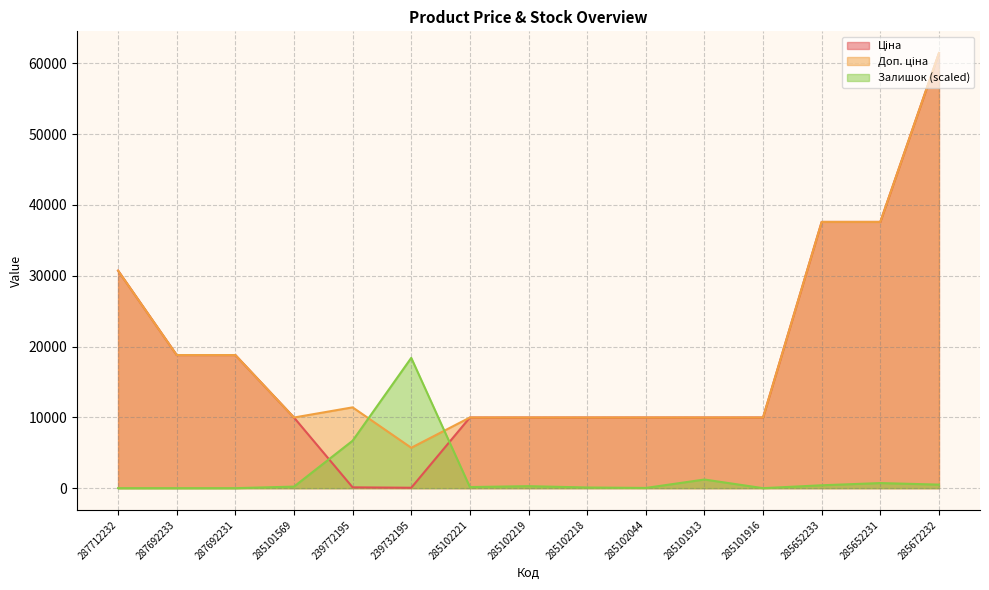

At which label does Ціна first exceed 9974?

287712232